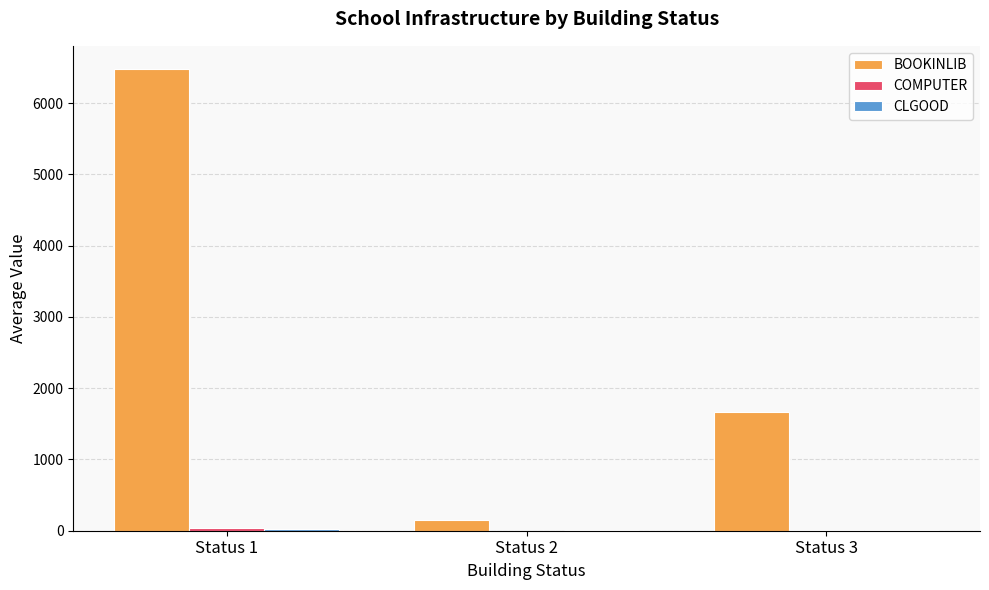

Which series has the largest total across all categories?

BOOKINLIB